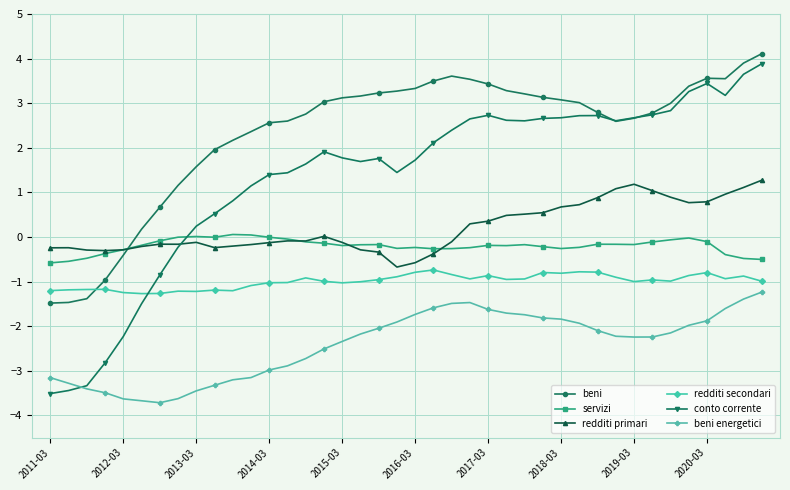

Which series has the largest total across all categories?

beni